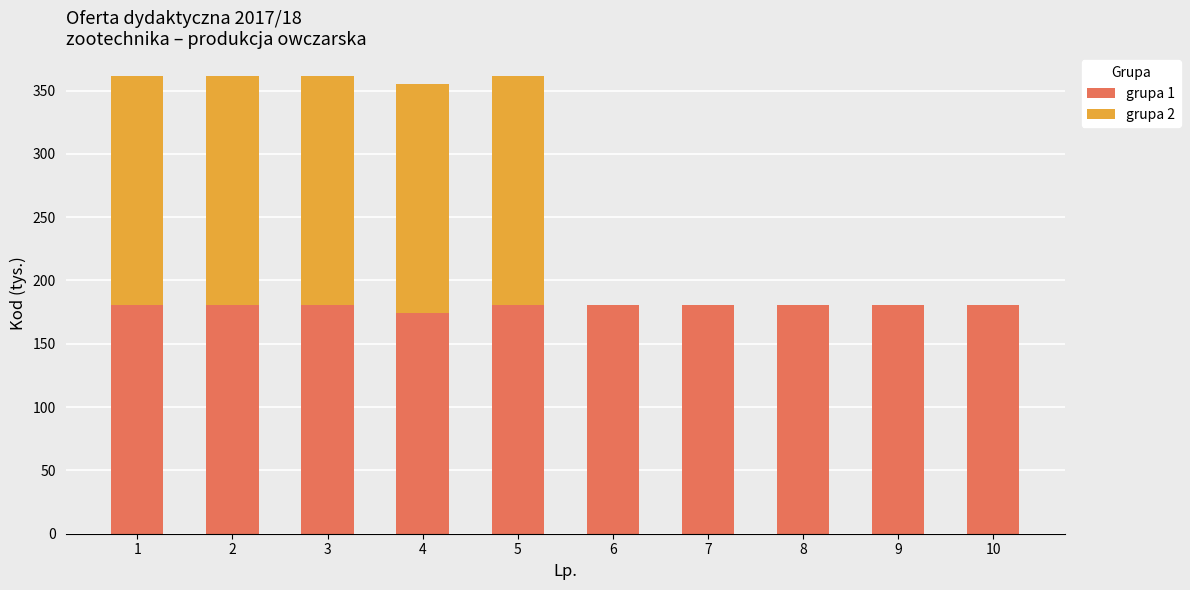

True or false: grupa 1 has a value of 50.1 at 8.

False